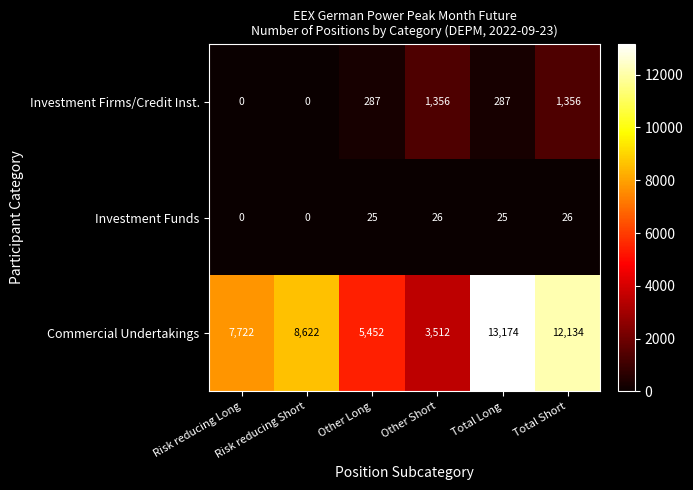

What is the average value of the Investment Funds series?

17